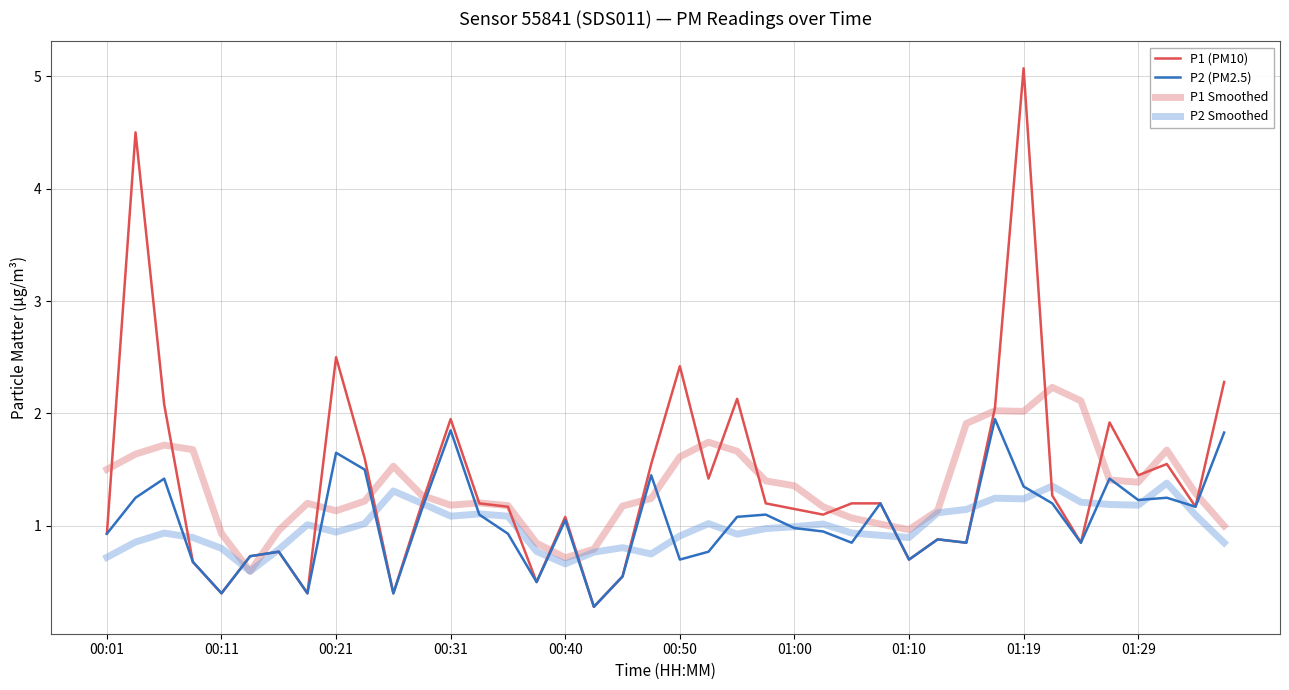

List the series in order of their peak value, lowest first.

P2 Smoothed, P2 (PM2.5), P1 Smoothed, P1 (PM10)